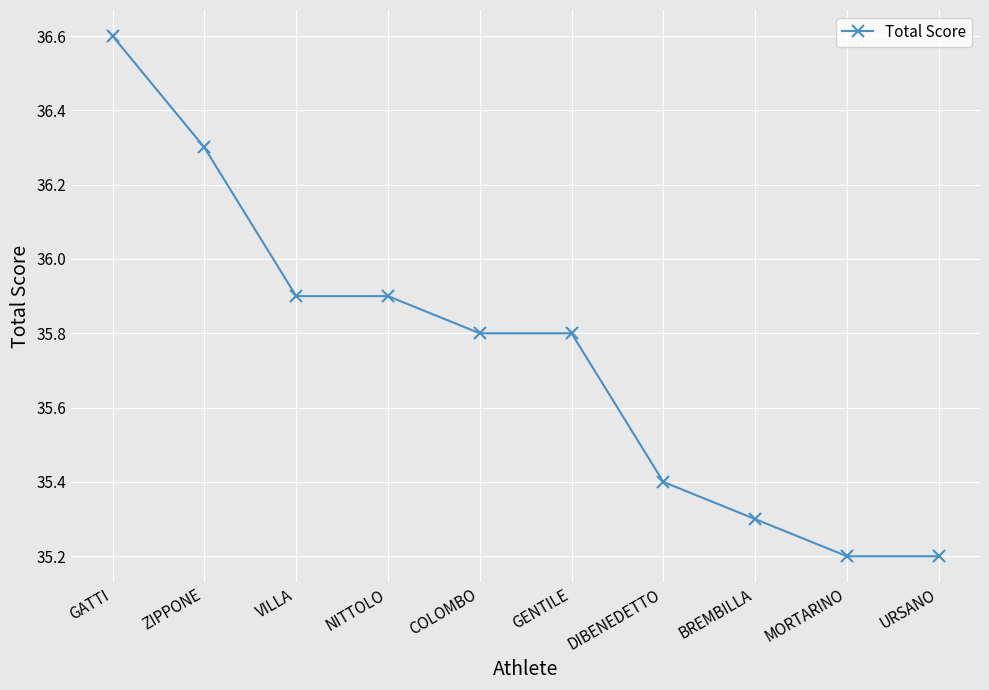

What is the label of the 2nd point from the left?

ZIPPONE